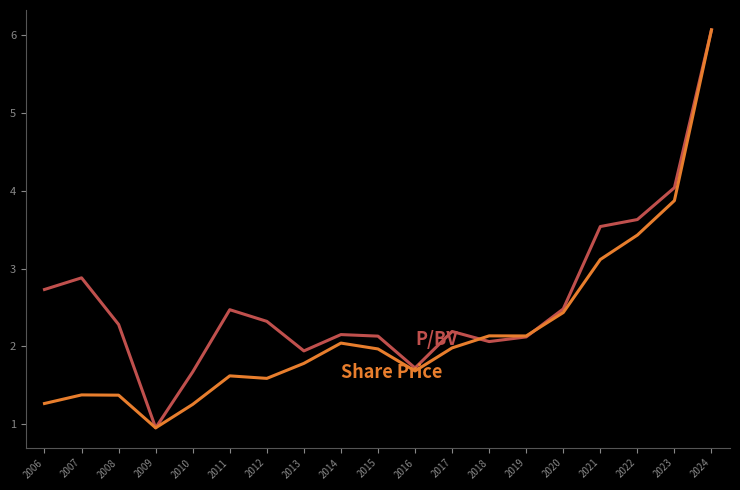

How many categories are shown in the chart?

19